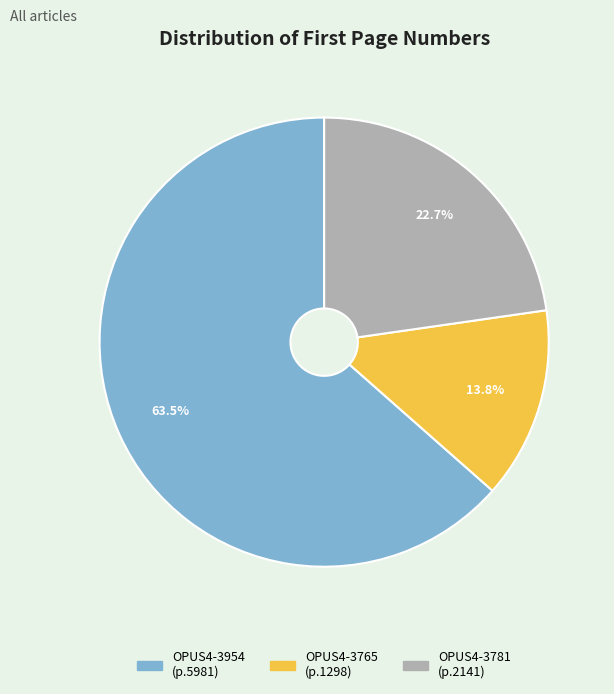

To the nearest percent, what is the combined percentage of OPUS4-3954 and OPUS4-3765?

77%